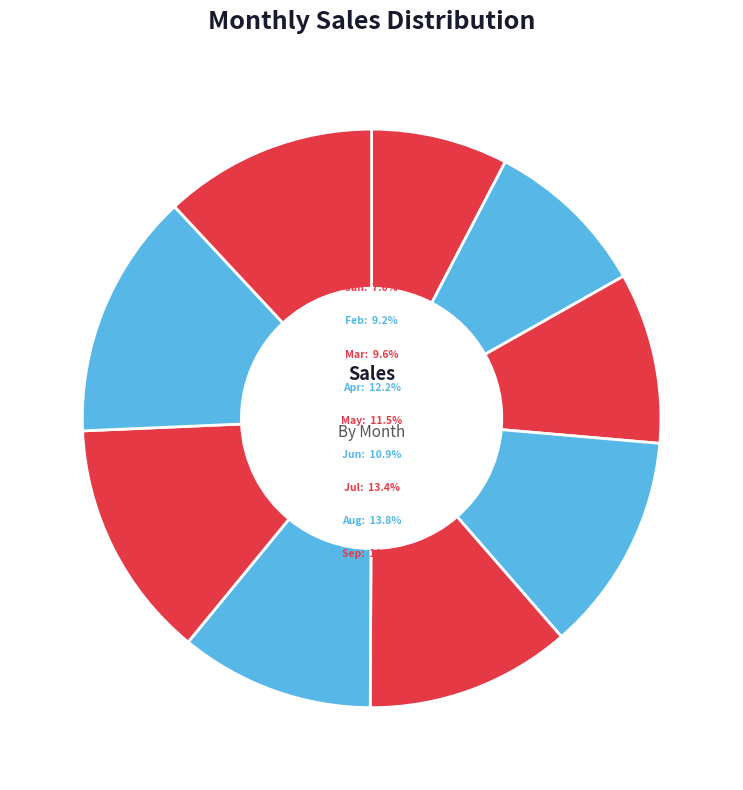

Which slice is the smallest?

Jan